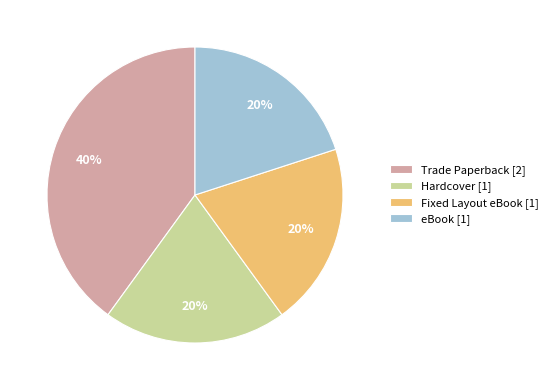

What is the ratio of the value at eBook [1] to the value at Hardcover [1]?

1.0